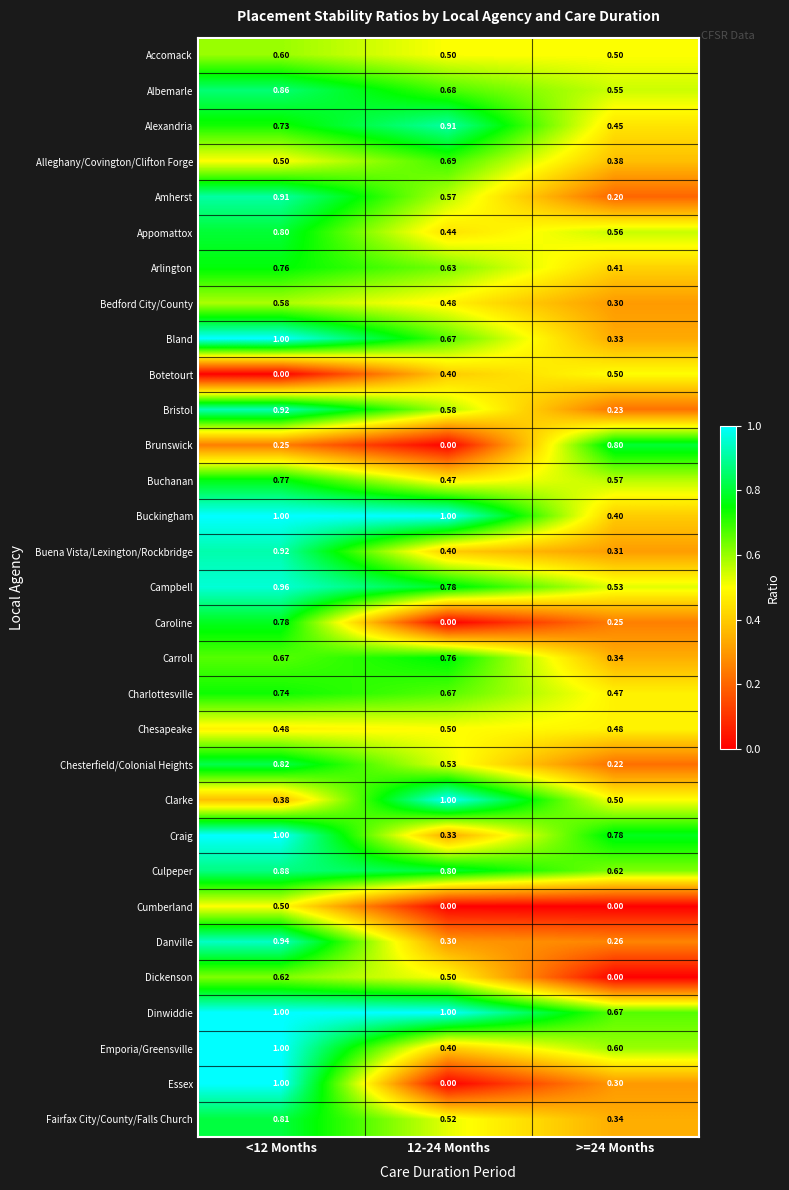

Which series has the largest range (max minus min)?

Essex